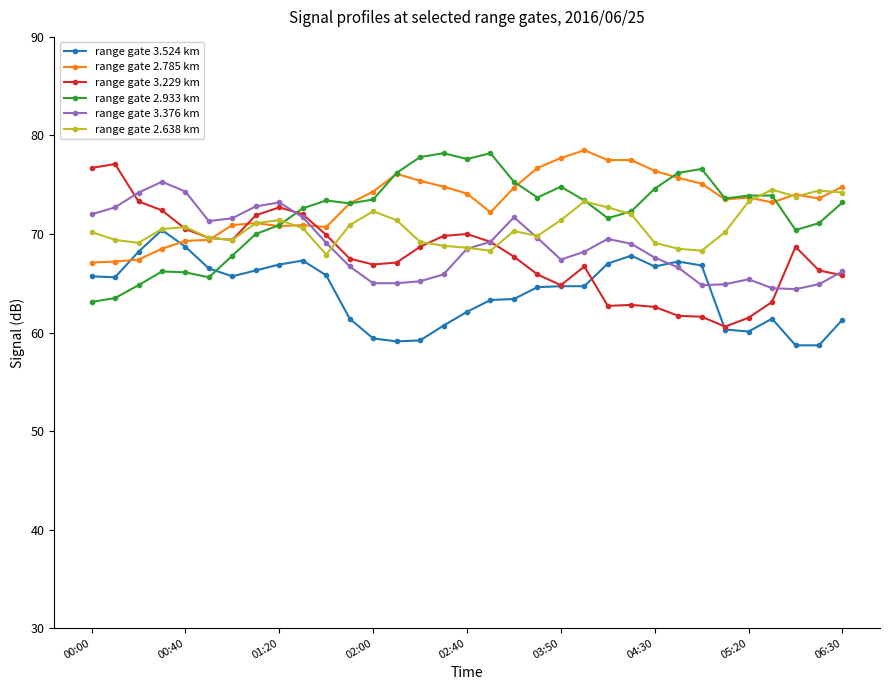

After their last crossing, which series has the higher values: range gate 2.933 km or range gate 3.376 km?

range gate 2.933 km